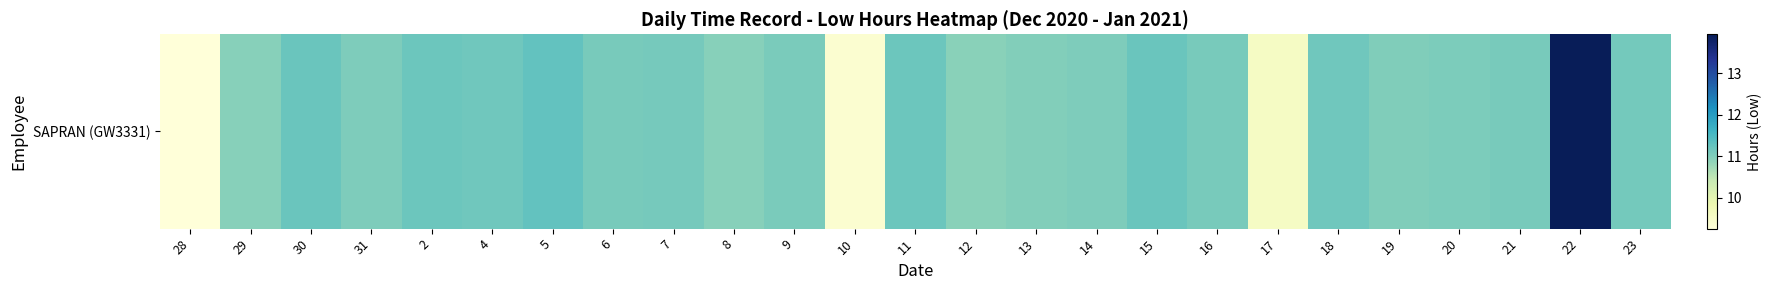

Read the value at 11.

11.2